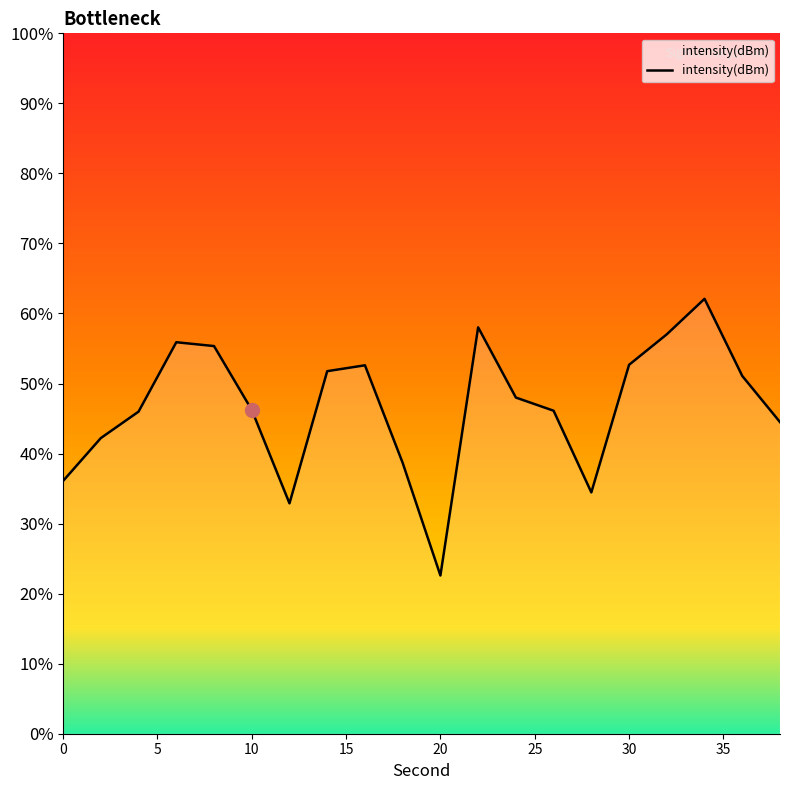

Is it true that the value at 5 is -131.8?

True